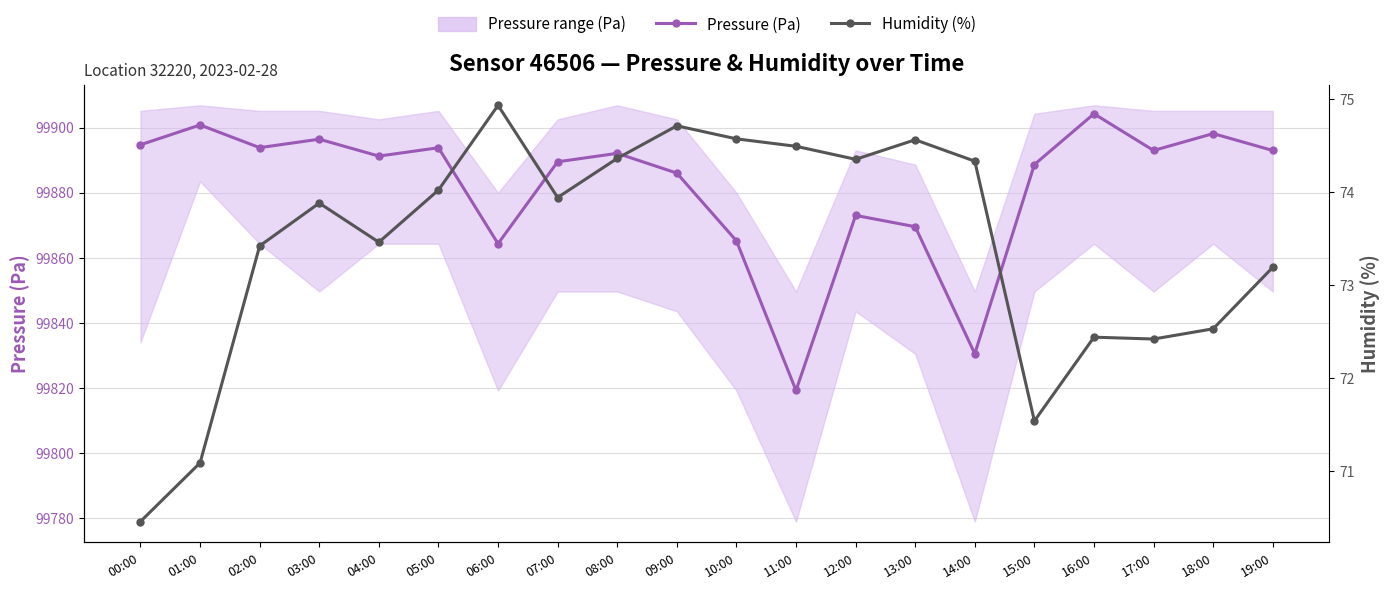

How many categories are shown in the chart?

20